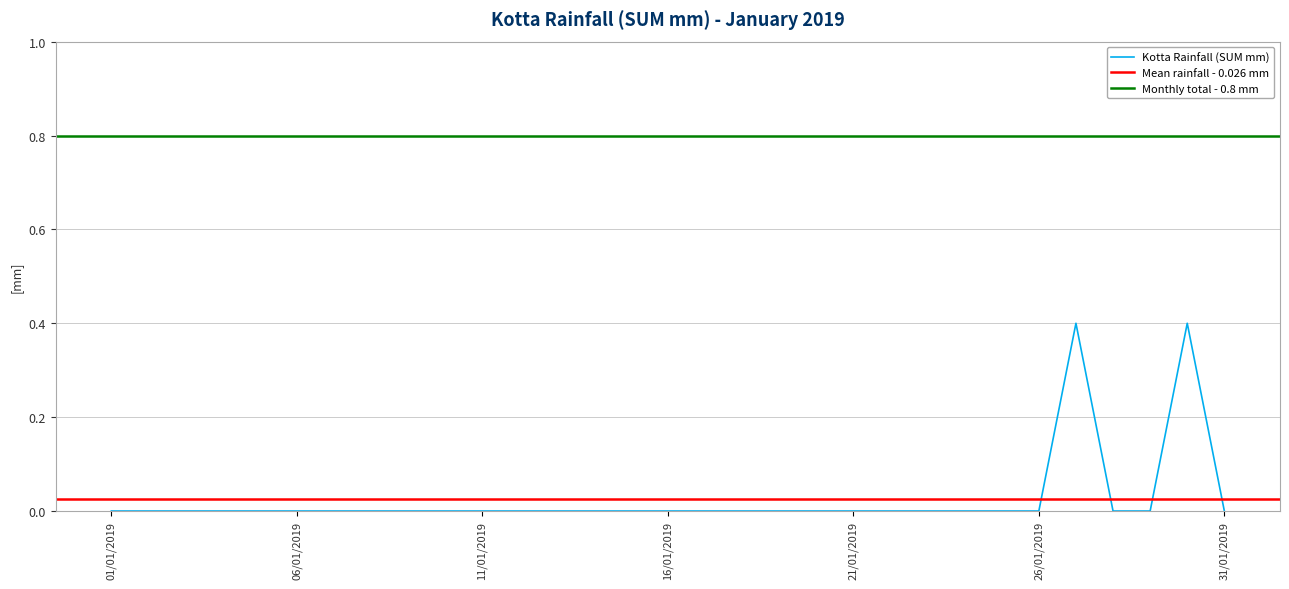

Reading left to right, extract all data points from this chart.

0.0	0.0	0.0	0.0	0.0	0.0	0.0	0.0	0.0	0.0	0.0	0.0	0.0	0.0	0.0	0.0	0.0	0.0	0.0	0.0	0.0	0.0	0.0	0.0	0.0	0.0	0.4	0.0	0.0	0.4	0.0